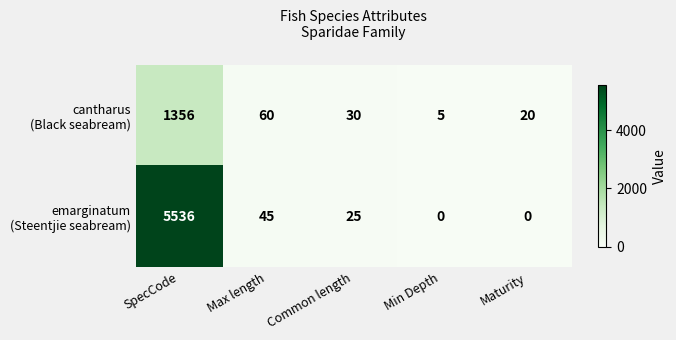

At which category is the sum across all series the highest?

SpecCode